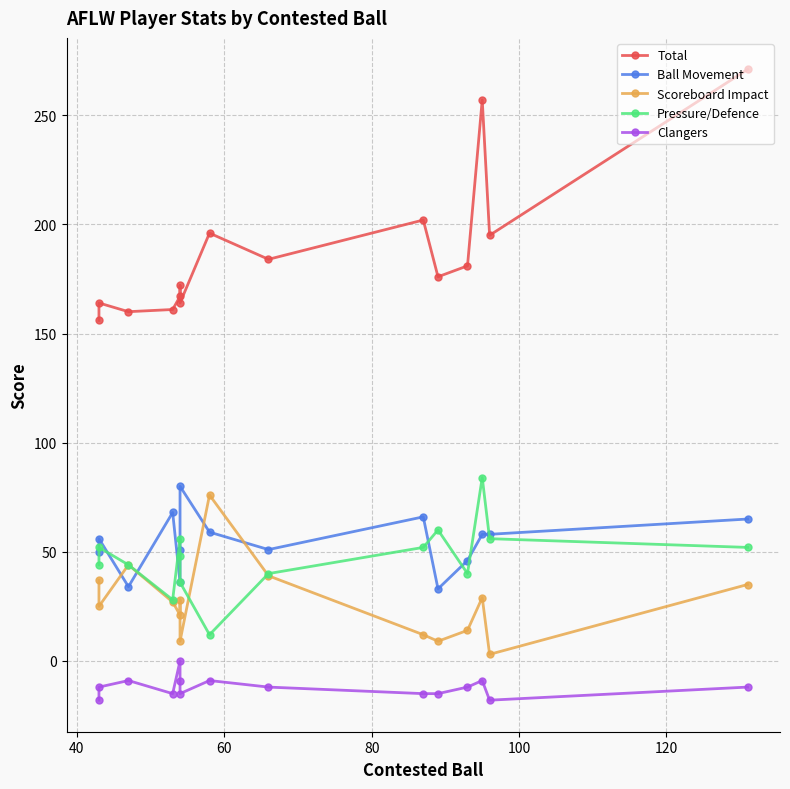

True or false: Pressure/Defence and Total cross at least once.

False